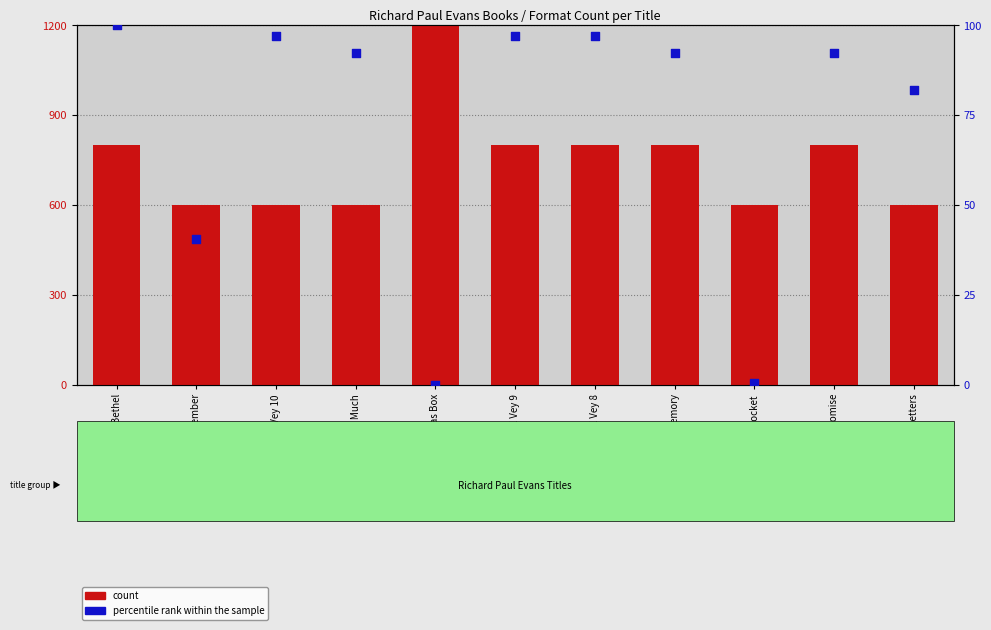

Which series contains the lowest Y value?

percentile rank within the sample